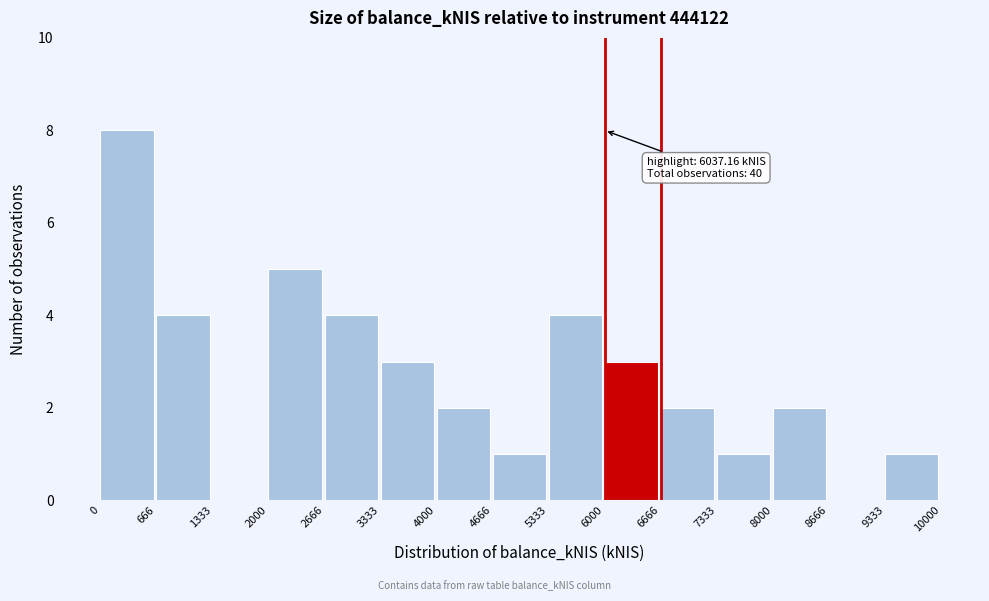

Which range on the x-axis has the tallest bar?

0 to 666